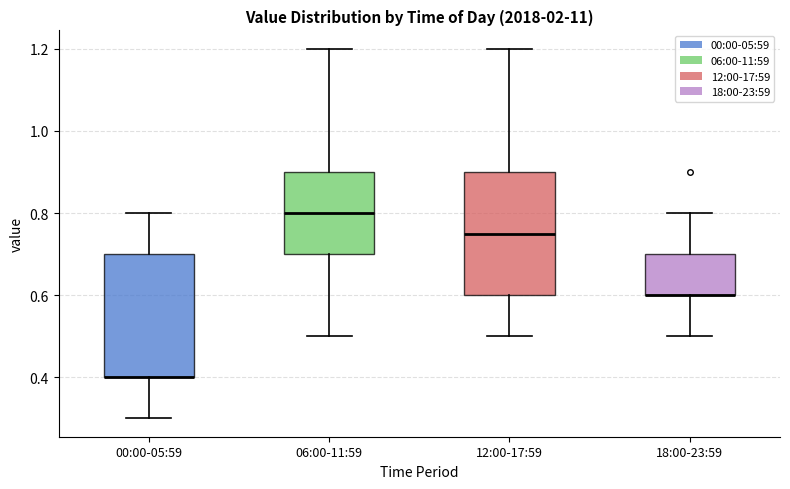

Reading left to right, transcribe this box plot: for each box, give where its median line is, the range the box spans, and where its two whiskers end, as read against the y-axis. The values are not printed on the chart, so give them approximately, as read against the axis.

00:00-05:59: median 0.40 (drawn on the box's lower edge), box 0.40 to 0.70, whiskers 0.30 to 0.80
06:00-11:59: median 0.80, box 0.70 to 0.90, whiskers 0.50 to 1.20
12:00-17:59: median 0.76, box 0.60 to 0.90, whiskers 0.50 to 1.20
18:00-23:59: median 0.60 (drawn on the box's lower edge), box 0.60 to 0.70, whiskers 0.50 to 0.80